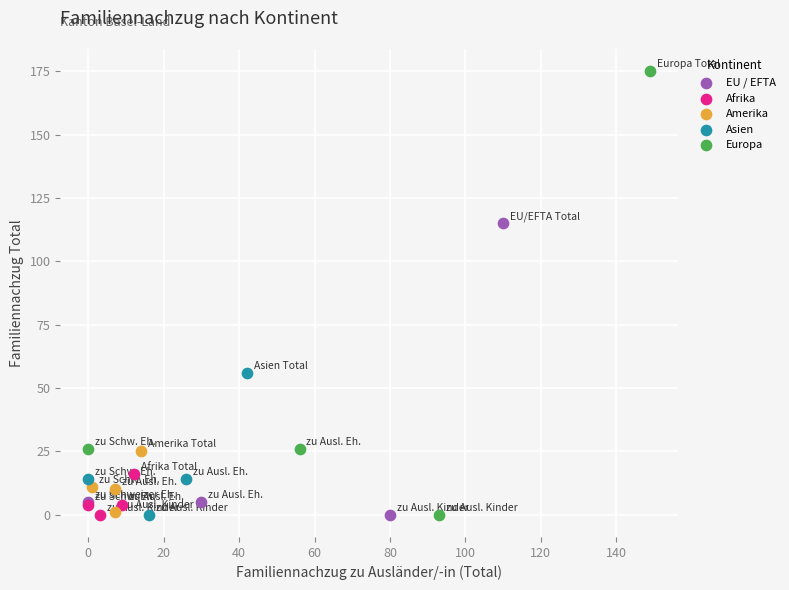

Which series contains the highest Y value?

Europa